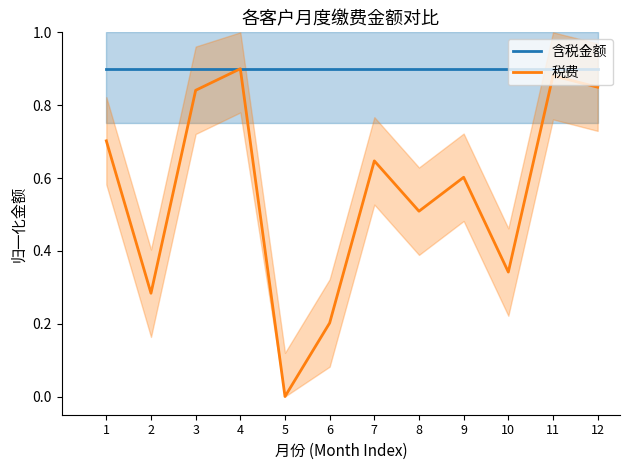

What is the highest value of the 含税金额 series?

0.9